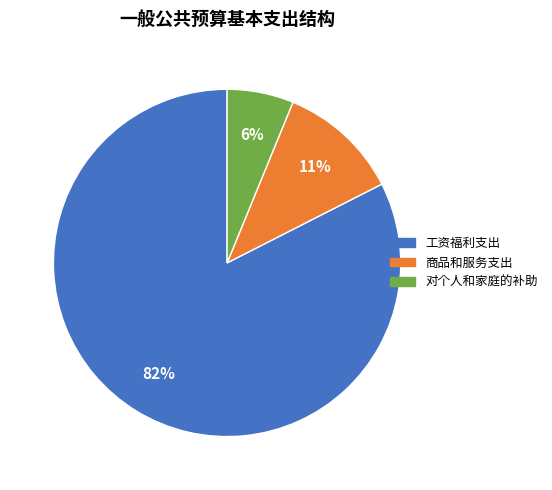

The 商品和服务支出 slice represents 11% of the pie. True or false?

True